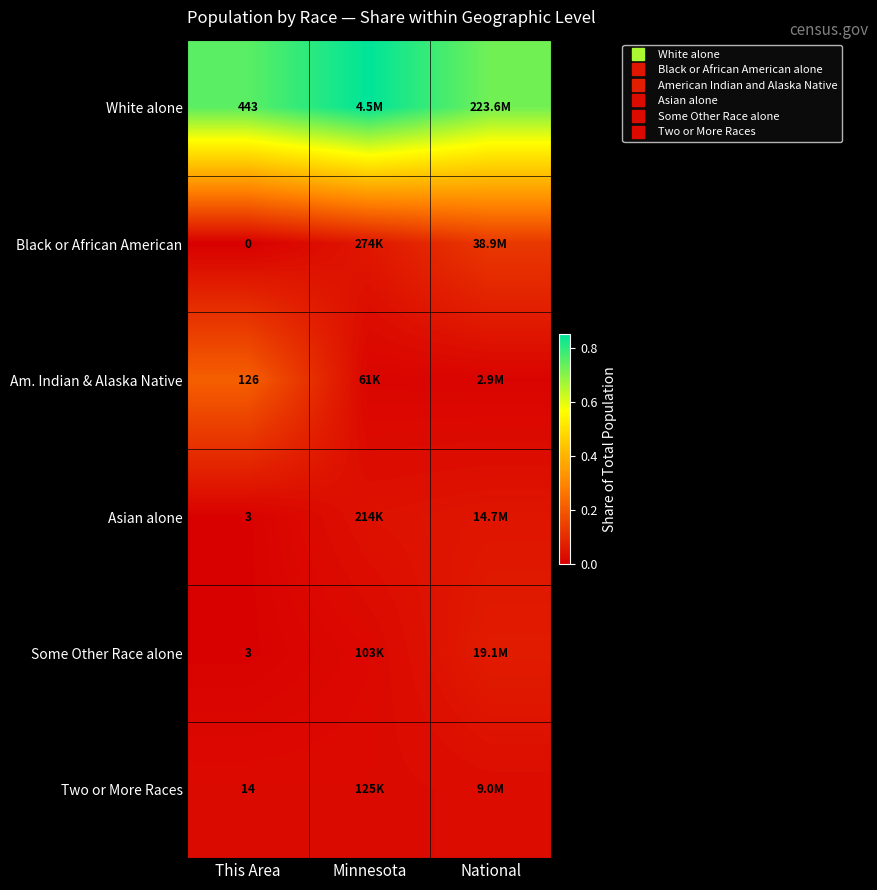

What is the total value across all series at This Area?

1.0